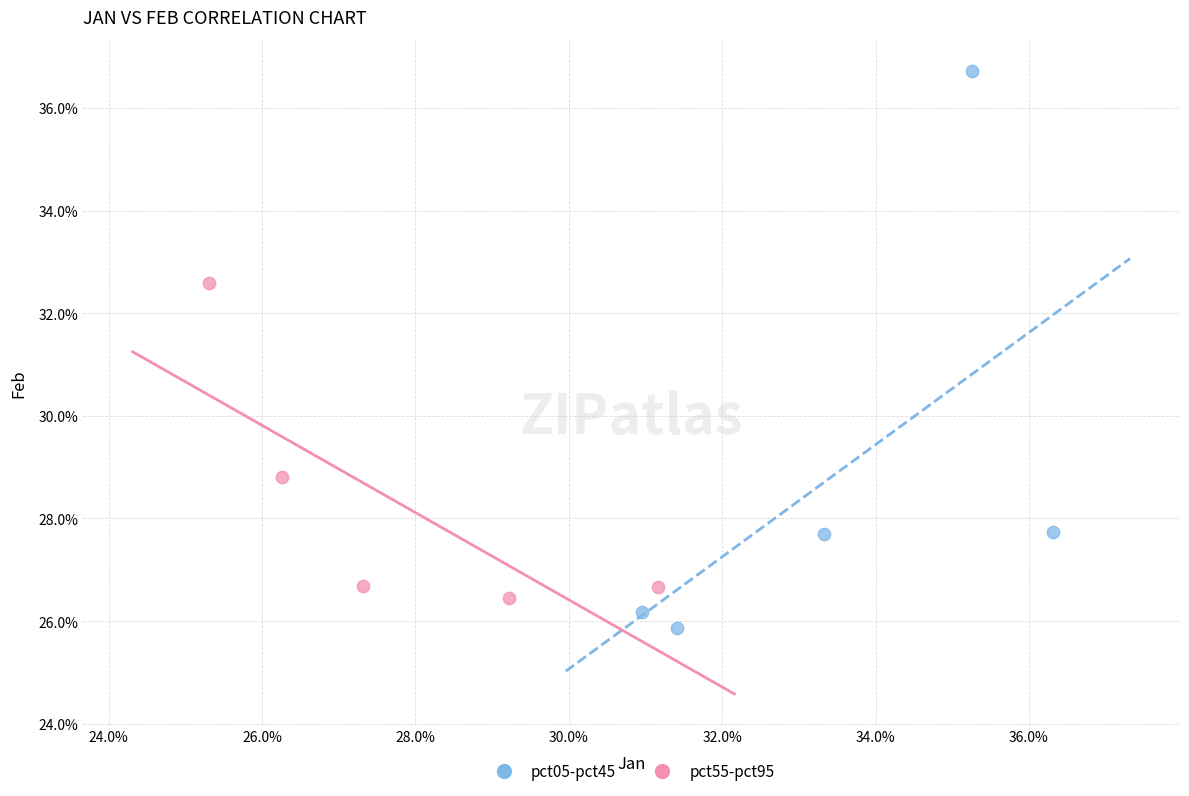

Which series reaches the maximum Y coordinate?

pct05-pct45